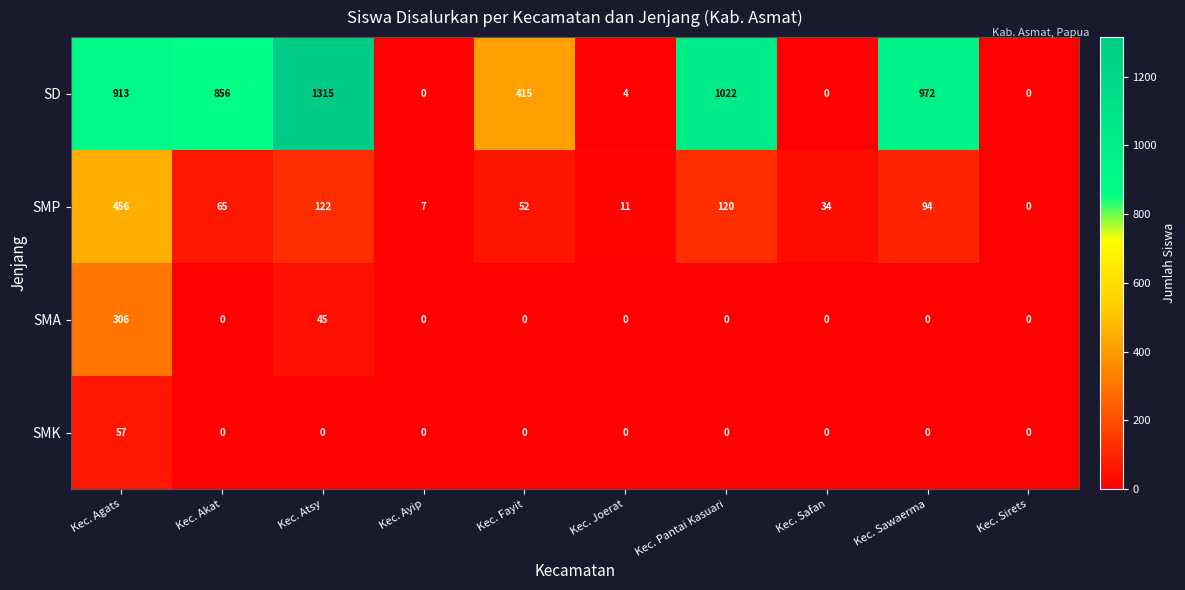

At which category is the sum across all series the highest?

Kec. Agats